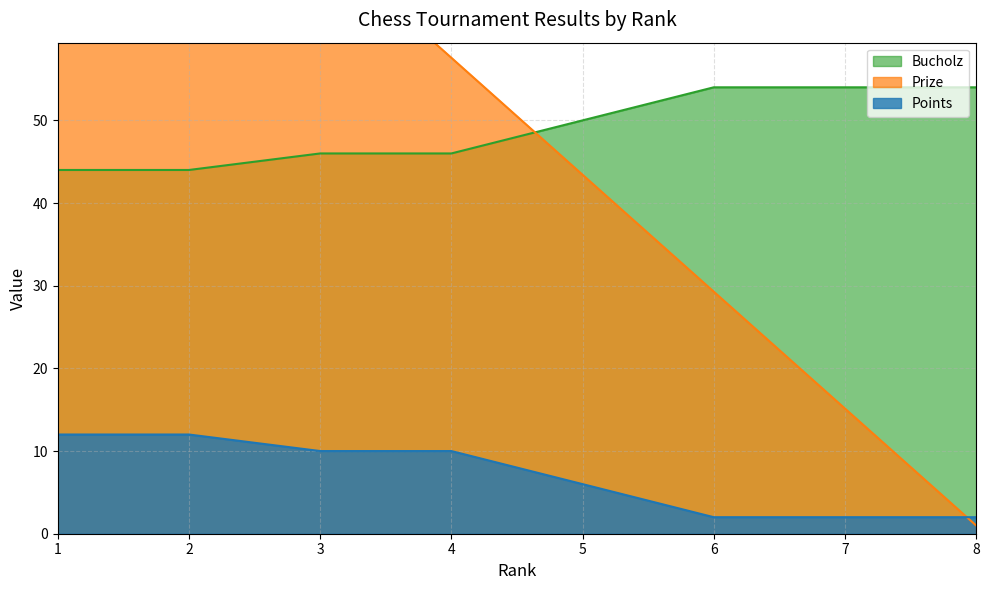

Is the value of Bucholz at 1 greater than the value of Points at 3?

Yes